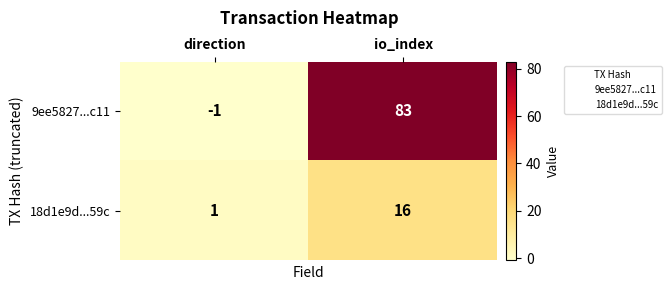

Is it true that 9ee5827...c11 equals 83 at io_index?

True